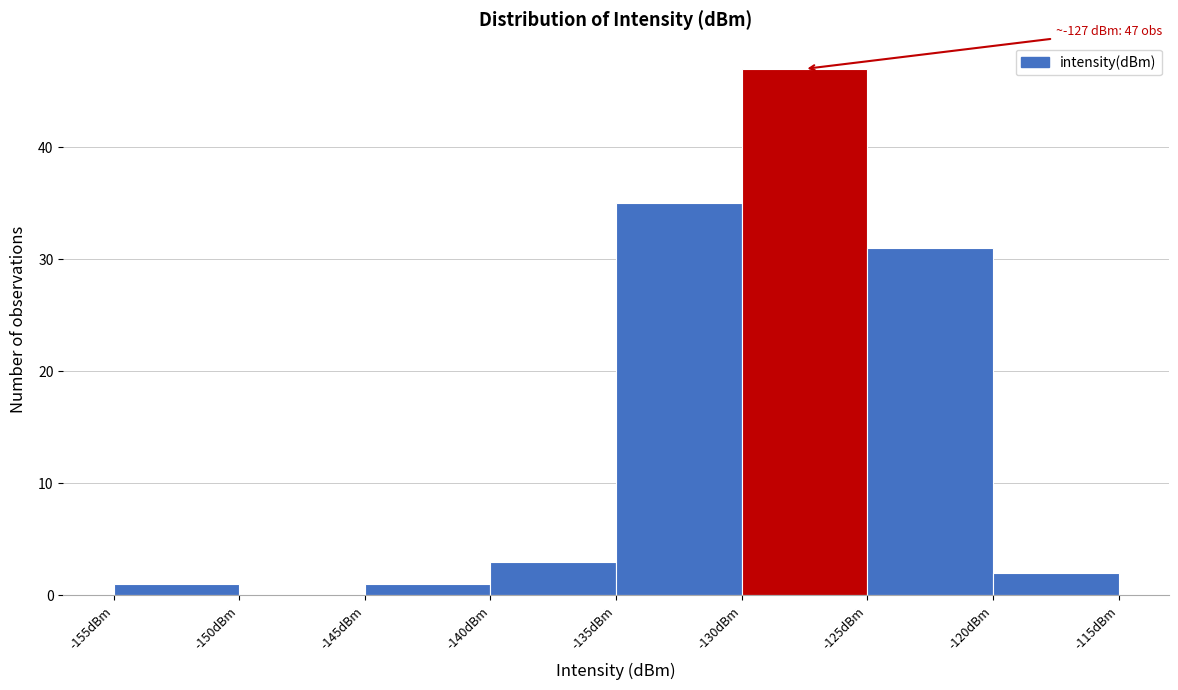

Which range on the x-axis has the tallest bar?

-130 to -125